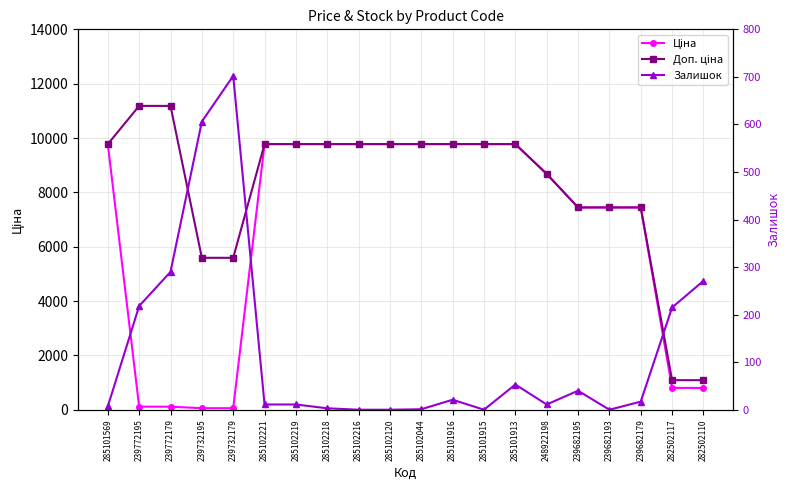

At which category does Залишок reach its first local peak?

239732179